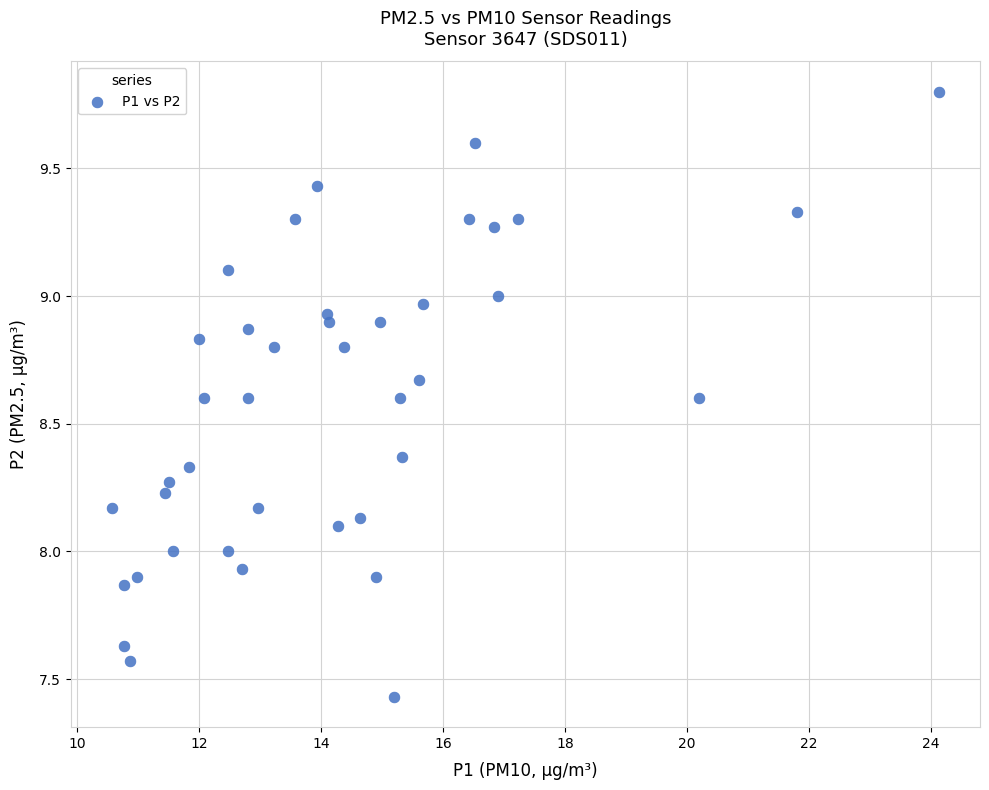

What is the range of Y values (max minus min)?

2.4